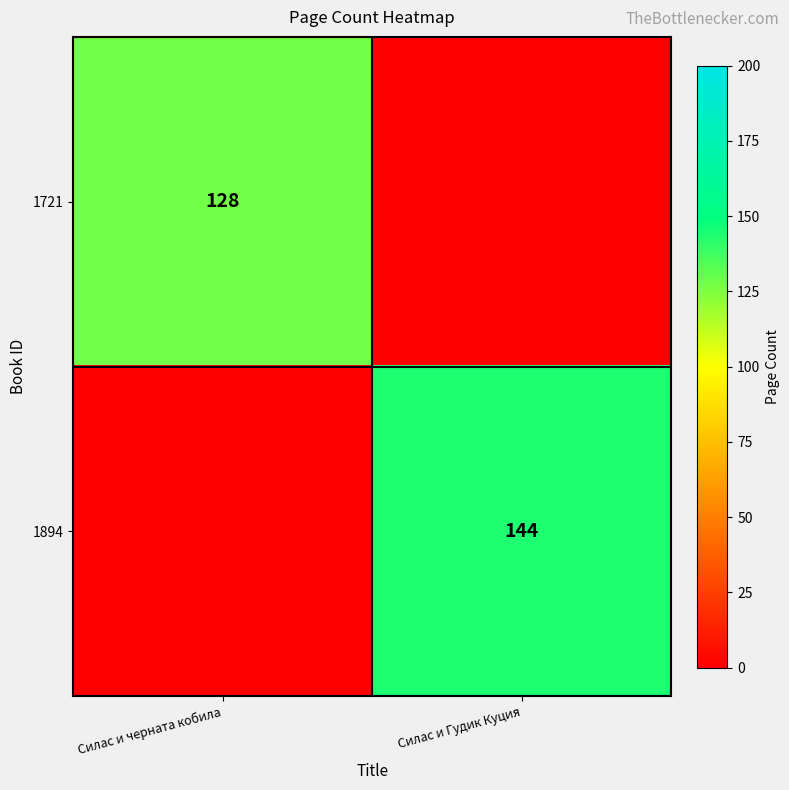

True or false: 1894 has a value of 144 at Силас и Гудик Куция.

True